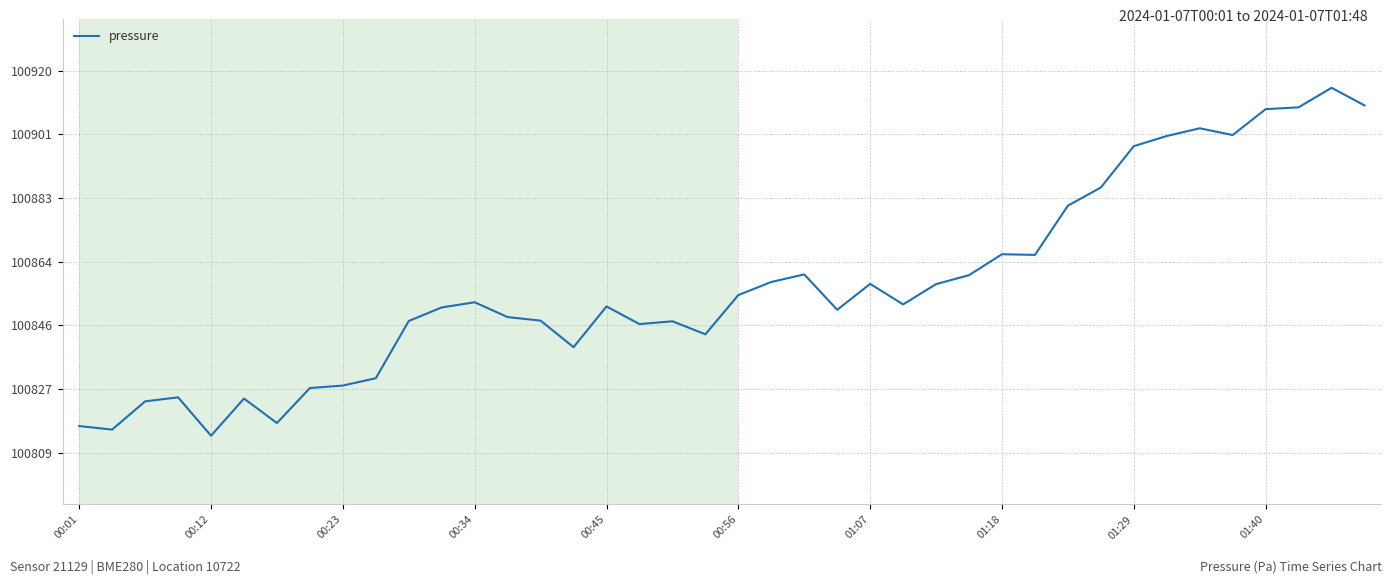

What is the sum of all values?

4034293.0